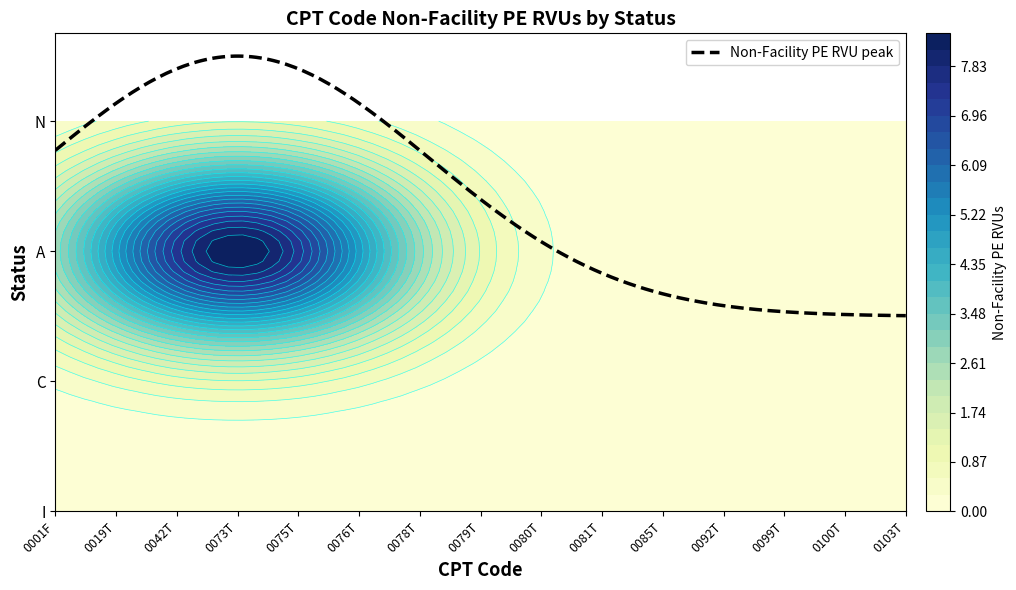

Reading right to left, transcribe all the data shown in this chart.

A: 0103T=0.0	0100T=0.0	0099T=0.0	0092T=0.0	0085T=0.0	0081T=0.0	0080T=0.0	0079T=0.0	0078T=0.0	0076T=0.0	0075T=0.0	0073T=8.4	0042T=0.0	0019T=0.0	0001F=0.0
C: 0103T=0.0	0100T=0.0	0099T=0.0	0092T=0.0	0085T=0.0	0081T=0.0	0080T=0.0	0079T=0.0	0078T=0.0	0076T=0.0	0075T=0.0	0073T=0.0	0042T=0.0	0019T=0.0	0001F=0.0
I: 0103T=0.0	0100T=0.0	0099T=0.0	0092T=0.0	0085T=0.0	0081T=0.0	0080T=0.0	0079T=0.0	0078T=0.0	0076T=0.0	0075T=0.0	0073T=0.0	0042T=0.0	0019T=0.0	0001F=0.0
N: 0103T=0.0	0100T=0.0	0099T=0.0	0092T=0.0	0085T=0.0	0081T=0.0	0080T=0.0	0079T=0.0	0078T=0.0	0076T=0.0	0075T=0.0	0073T=0.0	0042T=0.0	0019T=0.0	0001F=0.0